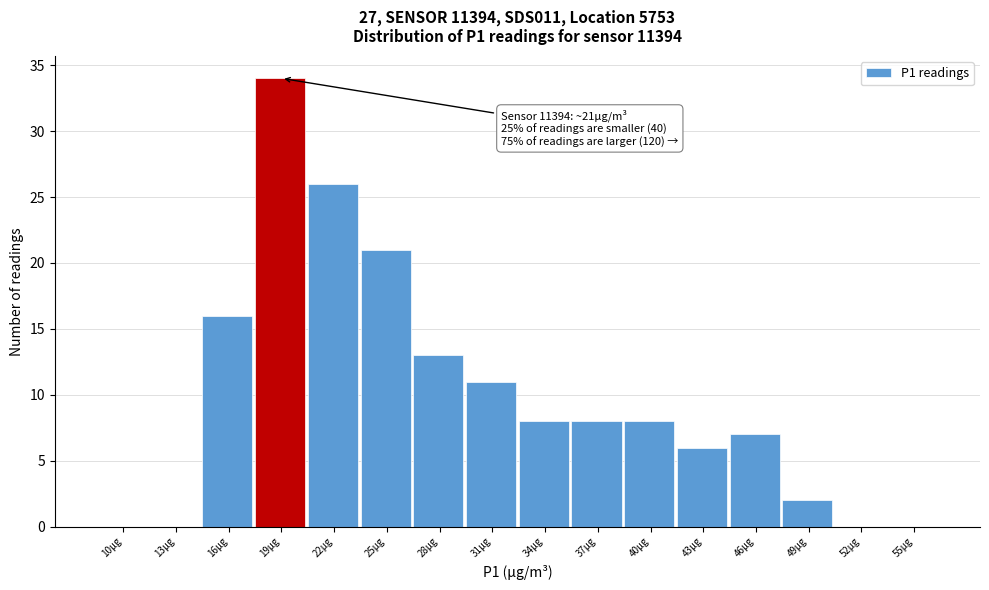

Reading left to right, extract all data points from this chart.

10µg=0	13µg=0	16µg=16	19µg=34	22µg=26	25µg=21	28µg=13	31µg=11	34µg=8	37µg=8	40µg=8	43µg=6	46µg=7	49µg=2	52µg=0	55µg=0